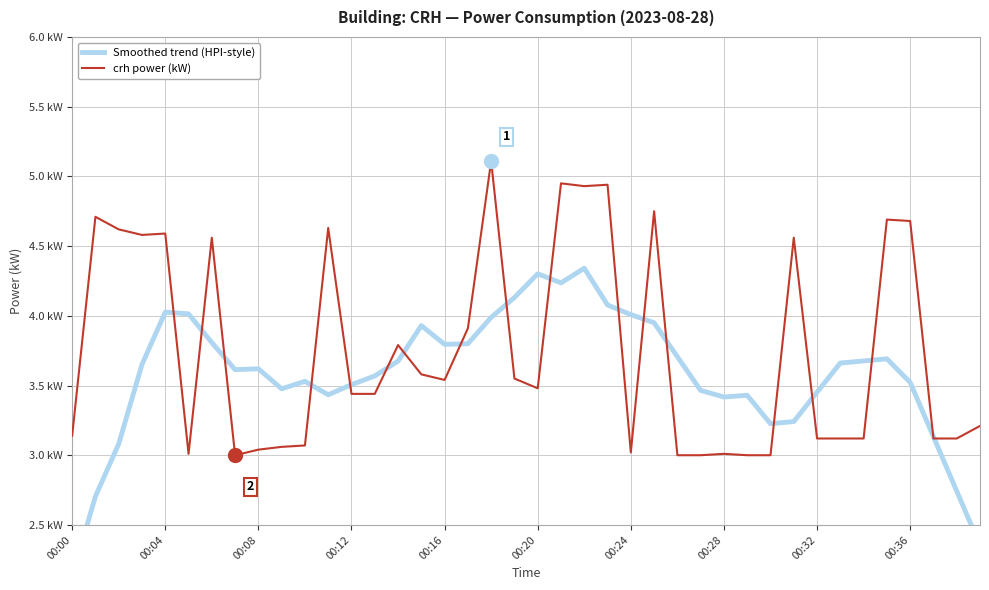

Which category has the highest value across all series?

18